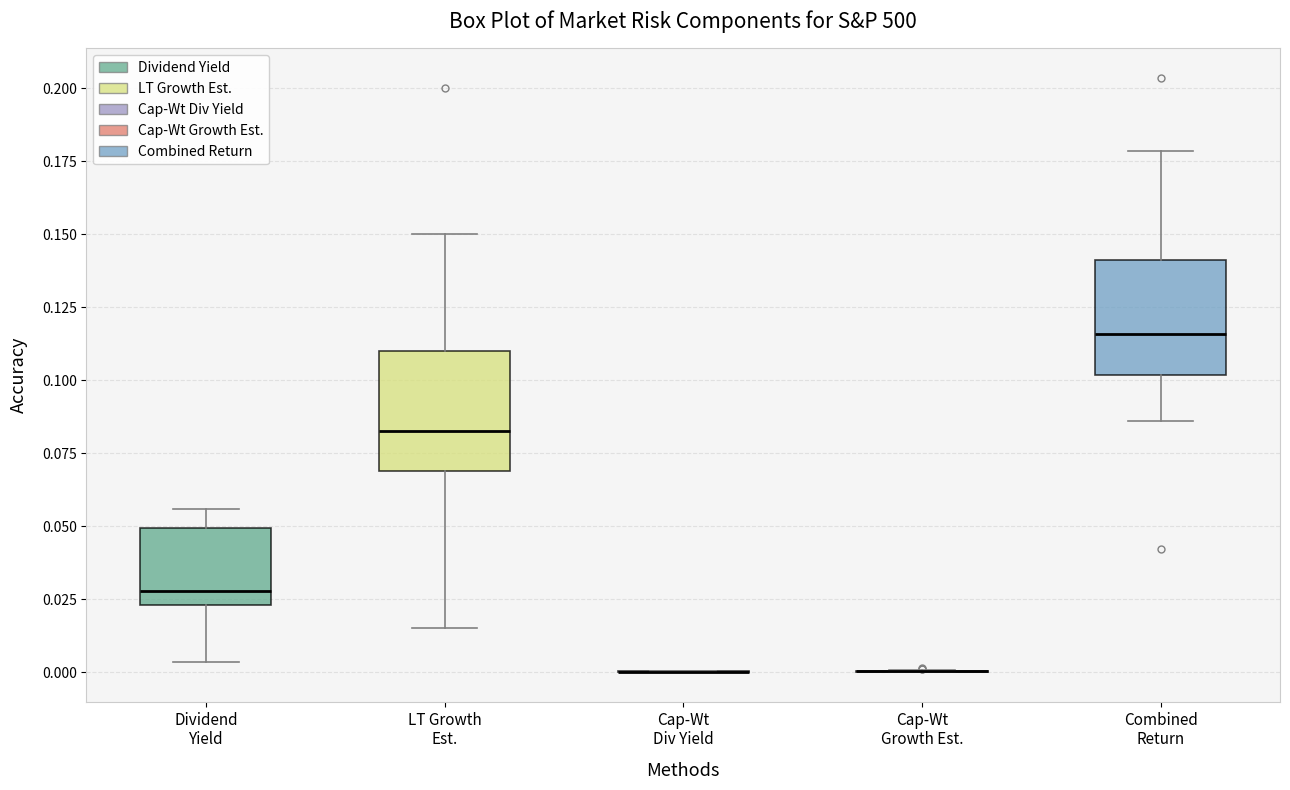

Reading left to right, read every box against the y-axis: the position of its median line, the range the box covers, and the ends of its whiskers. The values are not printed on the chart, so give them approximately, as read against the axis.

Dividend Yield: median 0.030, box 0.025 to 0.050, whiskers 0.005 to 0.055
LT Growth Est.: median 0.085, box 0.070 to 0.110, whiskers 0.015 to 0.150
Cap-Wt Div Yield: box collapsed to a line at 0.000, whiskers 0.000 to 0.000
Cap-Wt Growth Est.: box collapsed to a line at 0.000, whiskers 0.000 to 0.000
Combined Return: median 0.115, box 0.100 to 0.140, whiskers 0.085 to 0.180